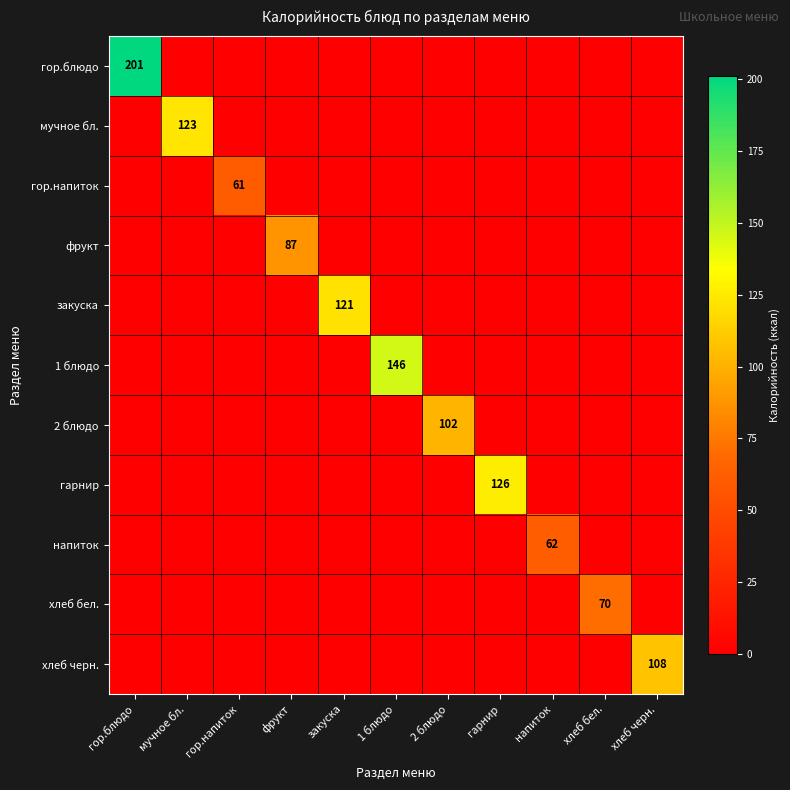

The гор.напиток series shows 61 at гор.напиток. True or false?

True